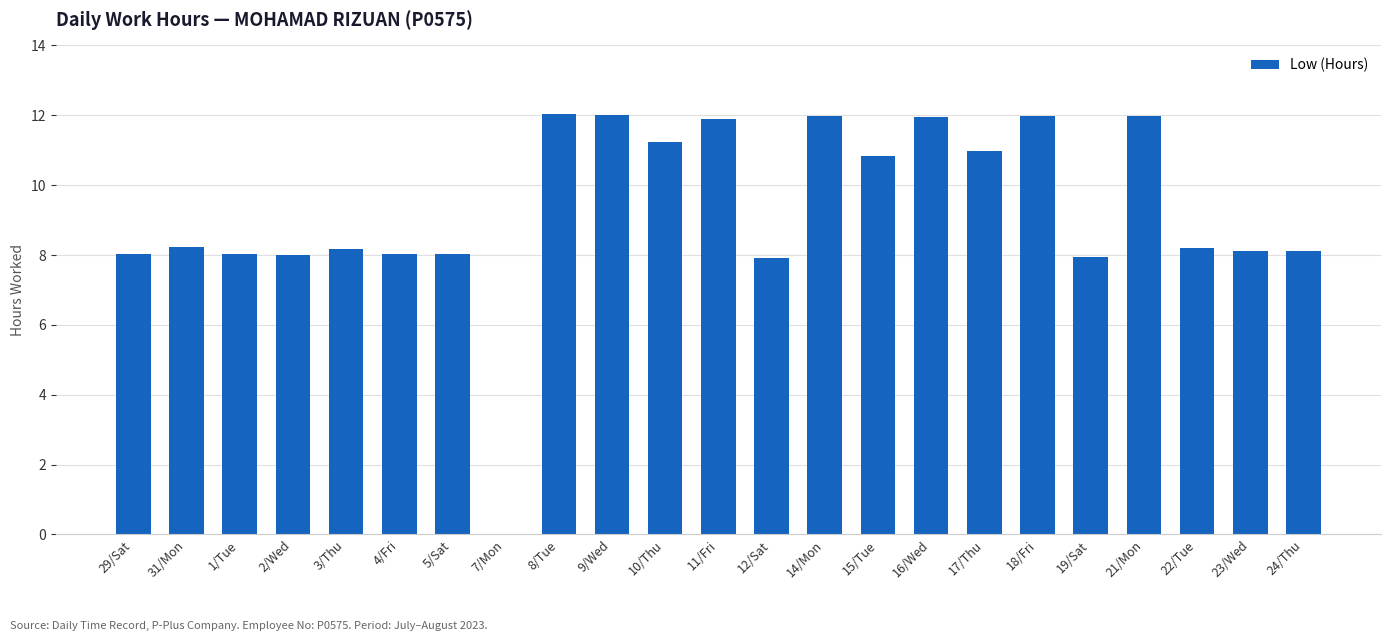

What is the sum of the values at 15/Tue and 12/Sat?

18.8